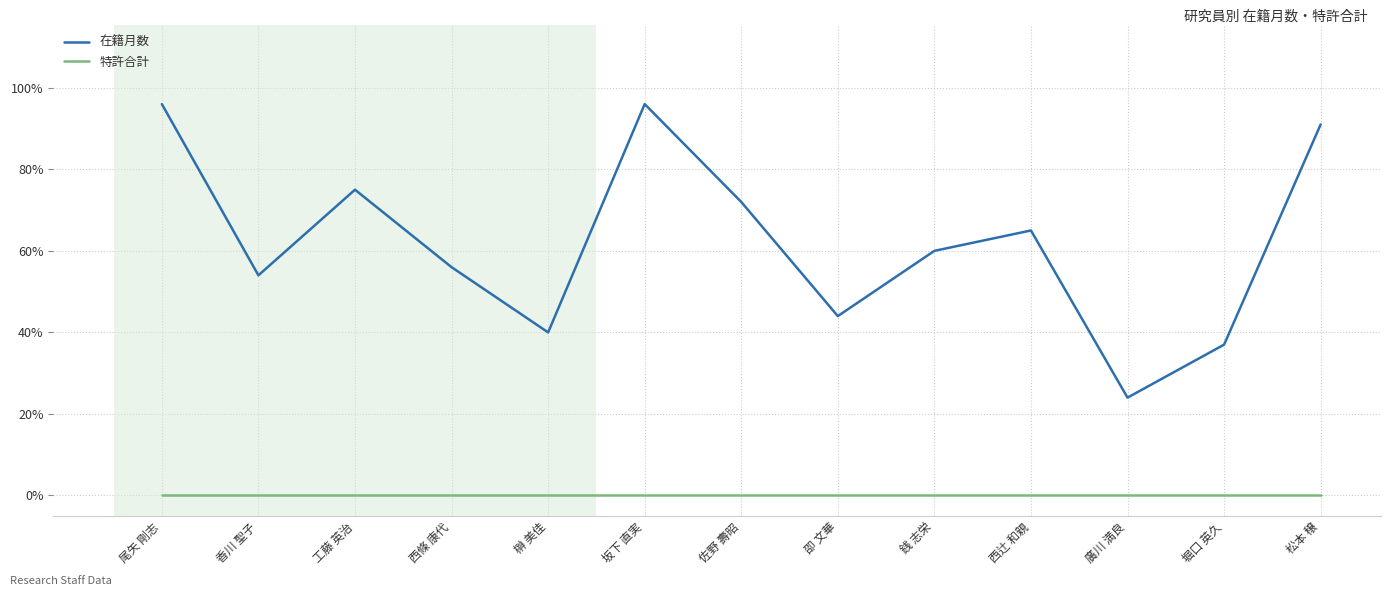

What are all the series names shown in the legend?

在籍月数, 特許合計